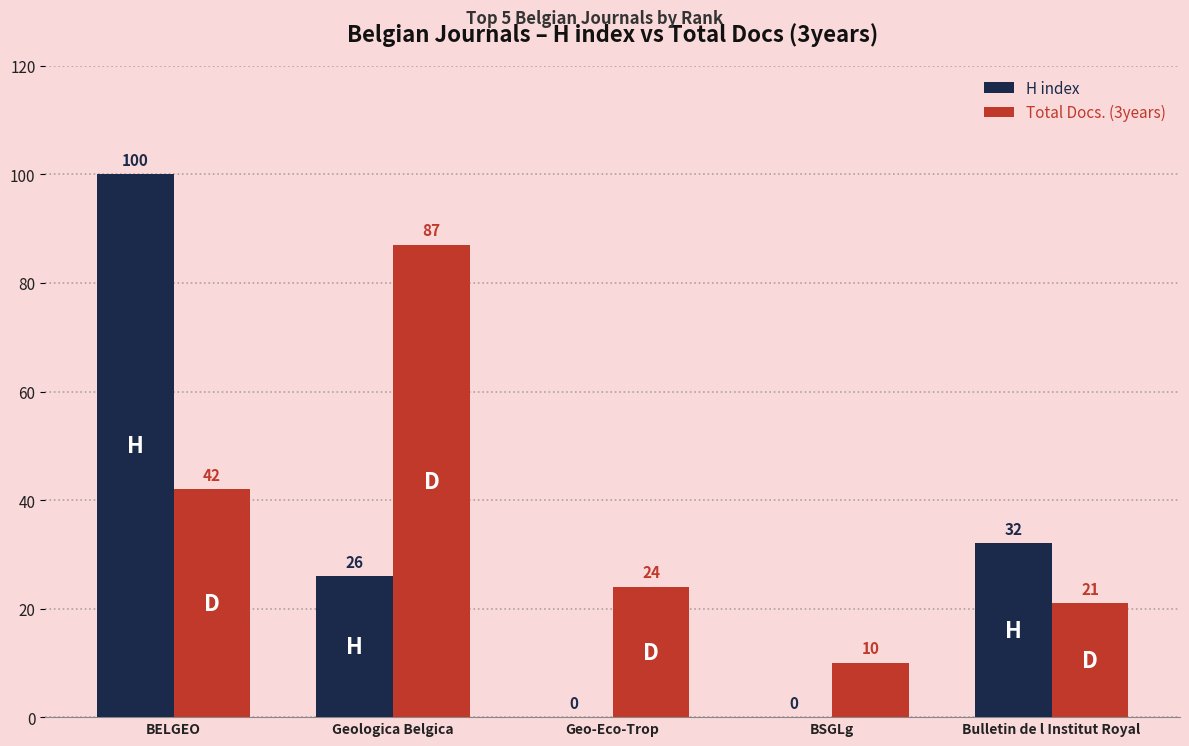

True or false: H index has a value of 52 at BSGLg.

False